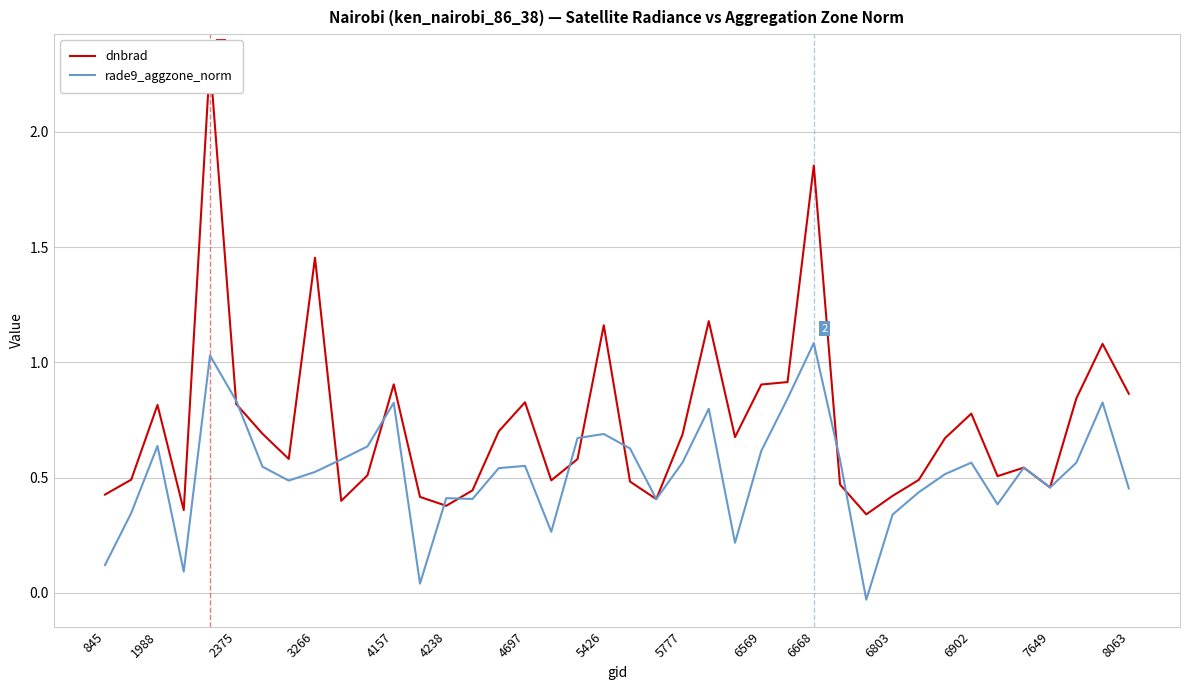

How many interior local peaks does the dnbrad series have?

11